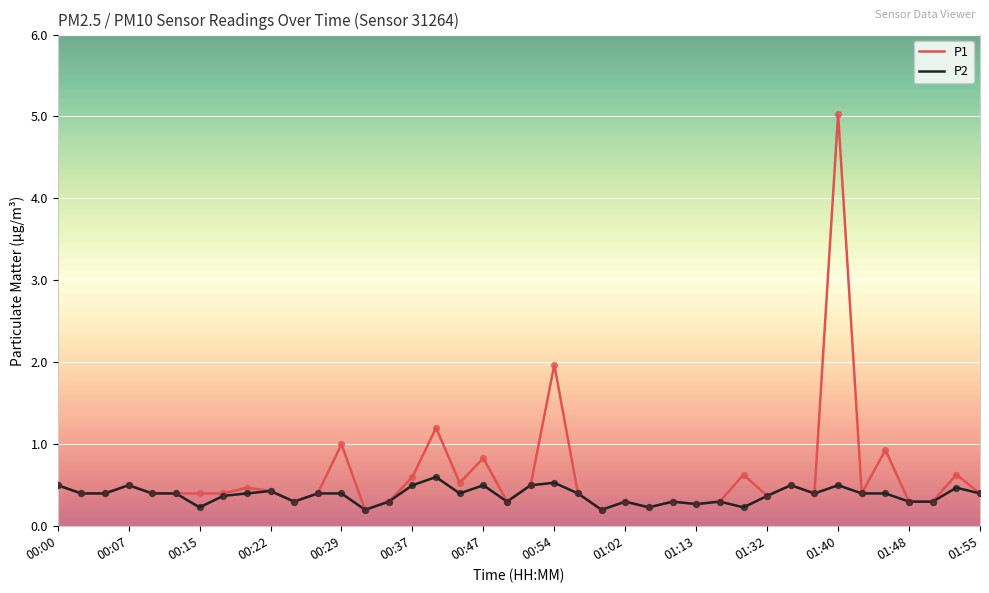

At how many categories does at least one series exceed 2?

1